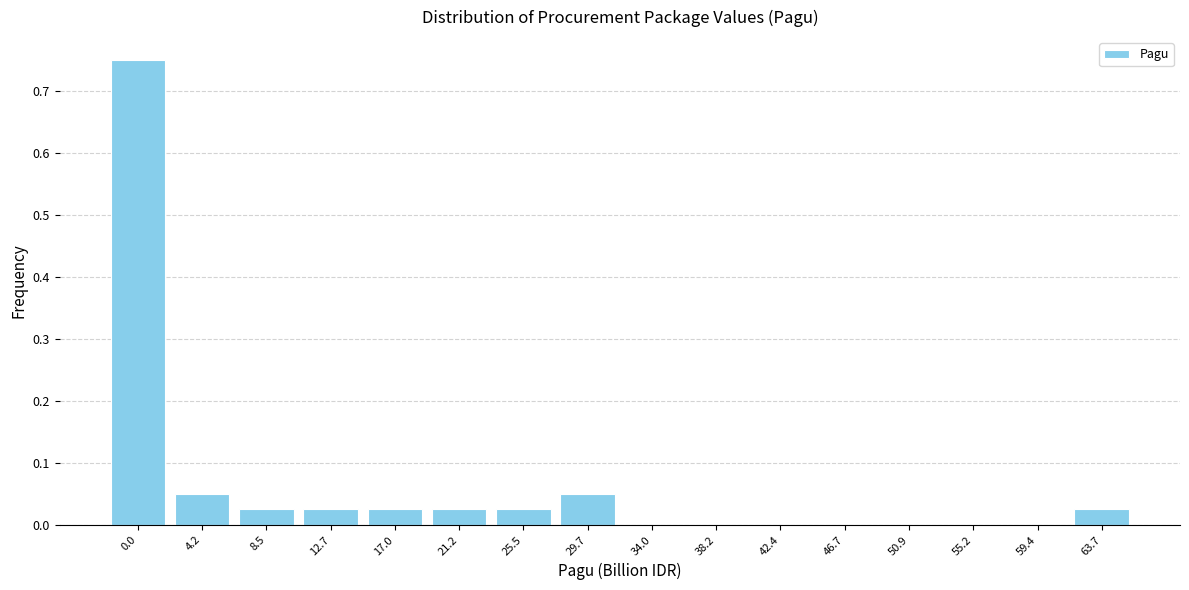

Between 50.9 and 21.2, which is larger?

21.2